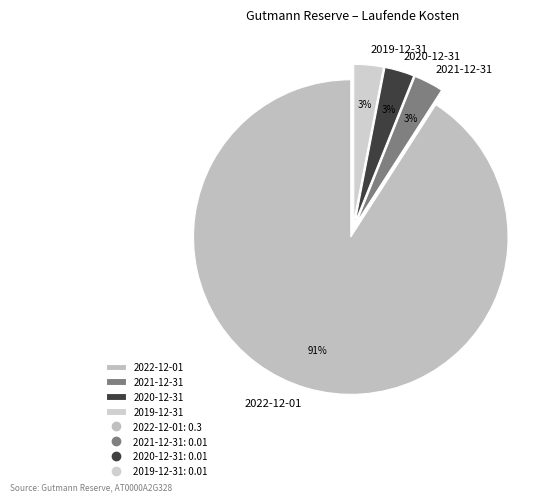

What is the largest slice in the pie chart?

2022-12-01